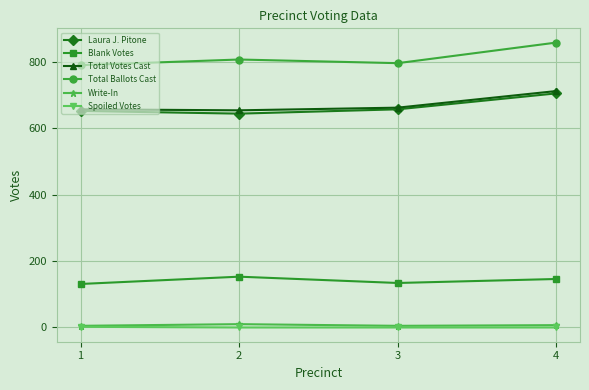

What is the maximum value shown in the chart?

858